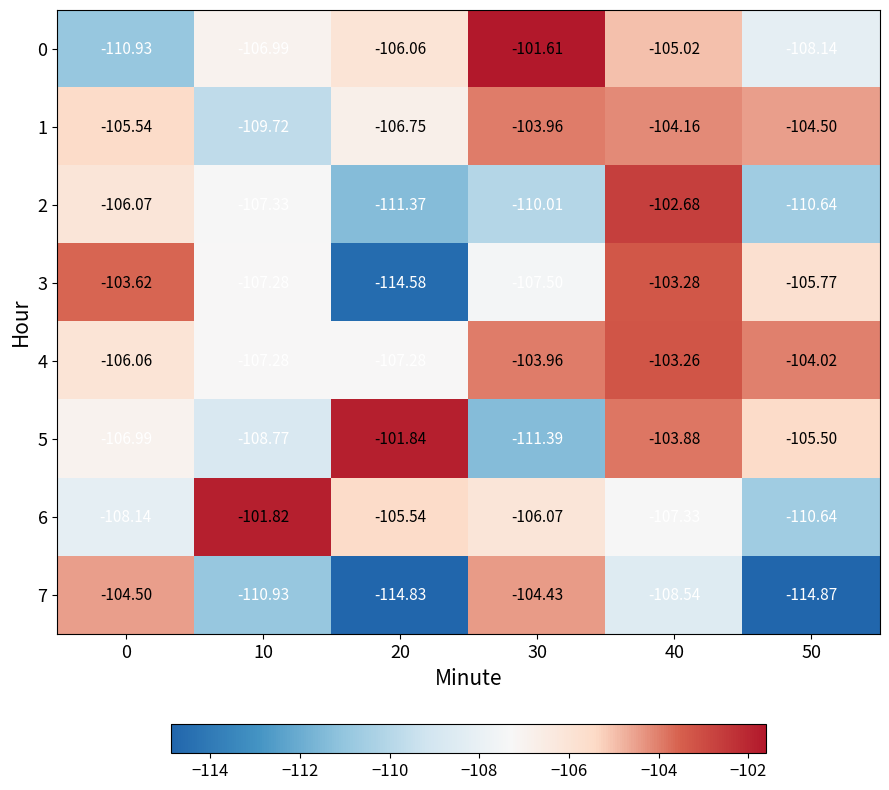

Is the value of 4 at 40 greater than the value of 3 at 0?

Yes